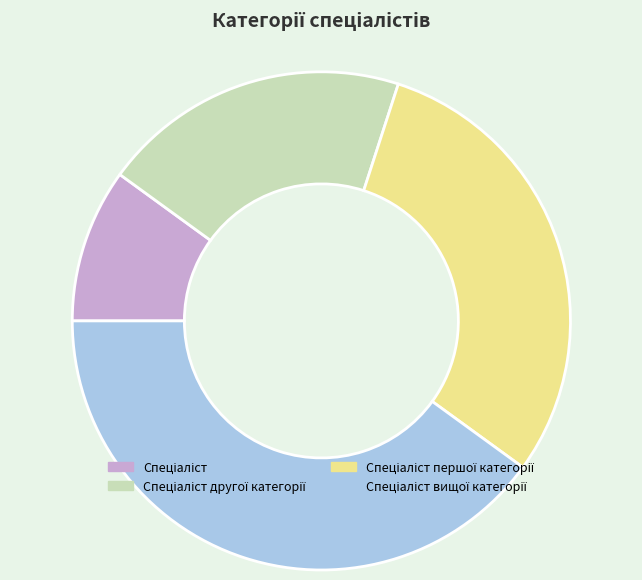

Does any single category account for the majority?

No